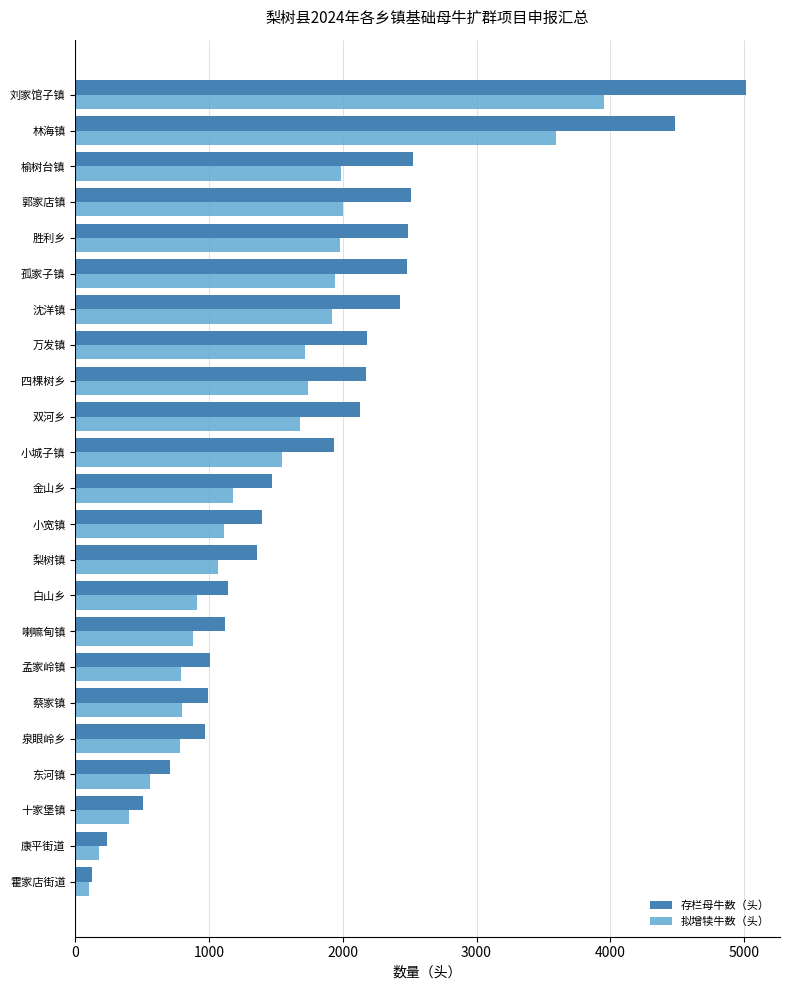

What is the sum of all 存栏母牛数（头） values?

41384